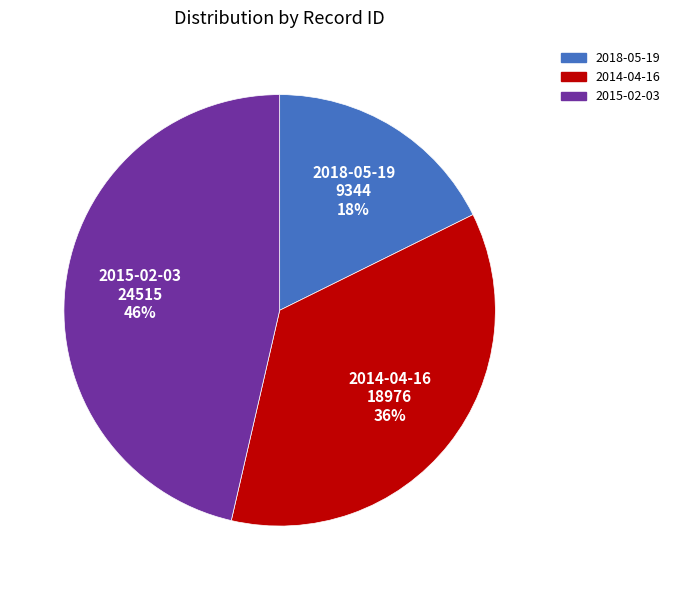

Combined, do 2018-05-19 and 2014-04-16 account for over 50%?

Yes